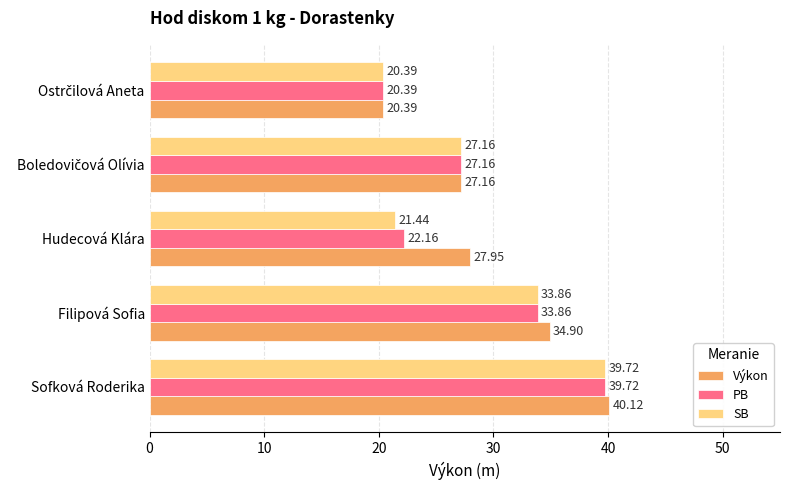

What is the total value across all series at Sofková Roderika?

119.6